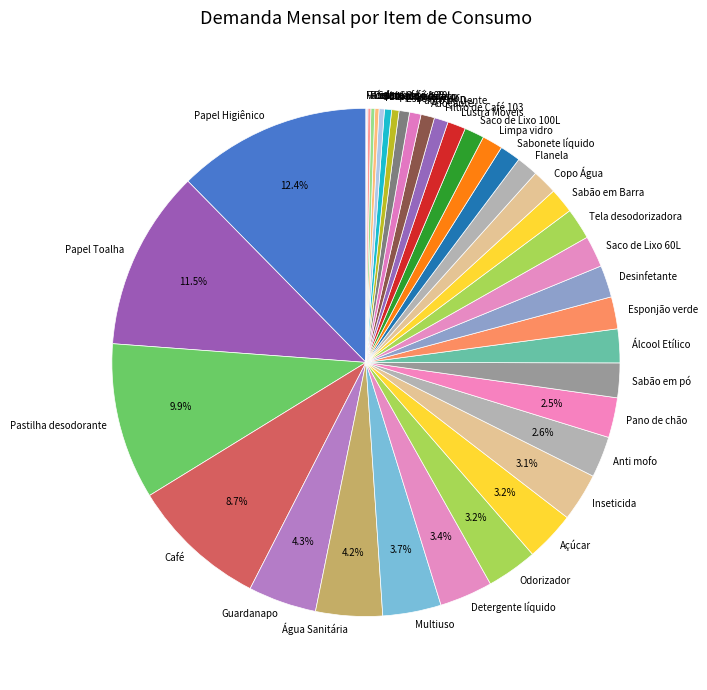

To the nearest percent, what percentage of the pie is Pastilha desodorante?

10%